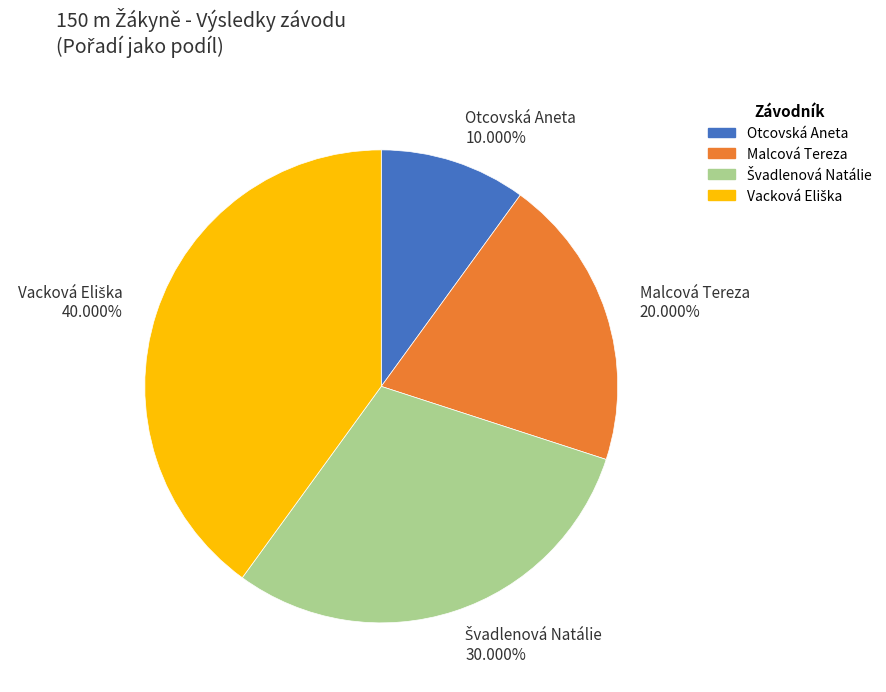

Count the number of slices in the pie.

4